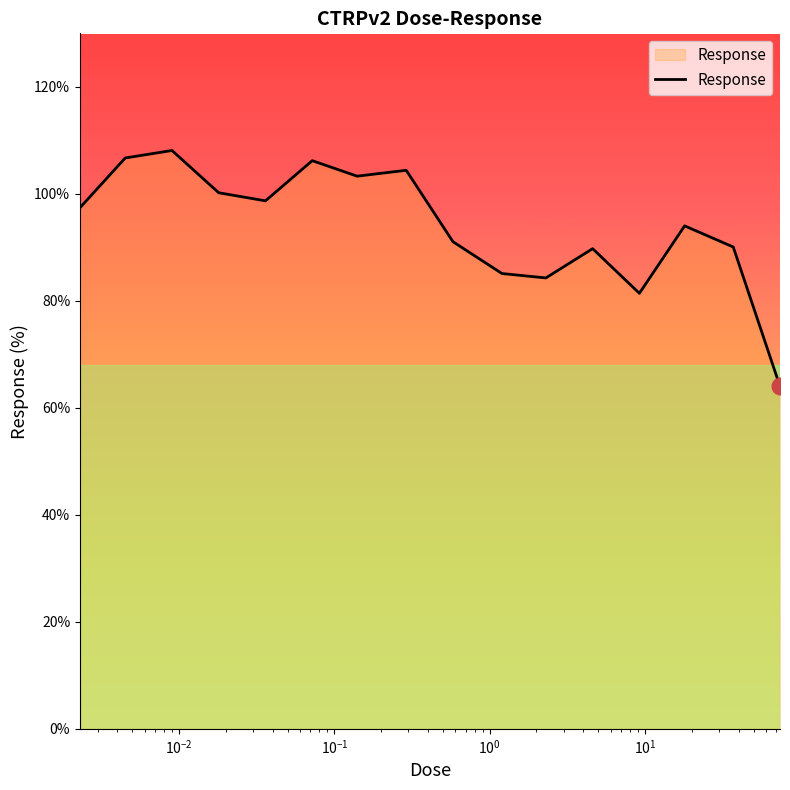

What is the difference between the maximum and minimum values?

44.1